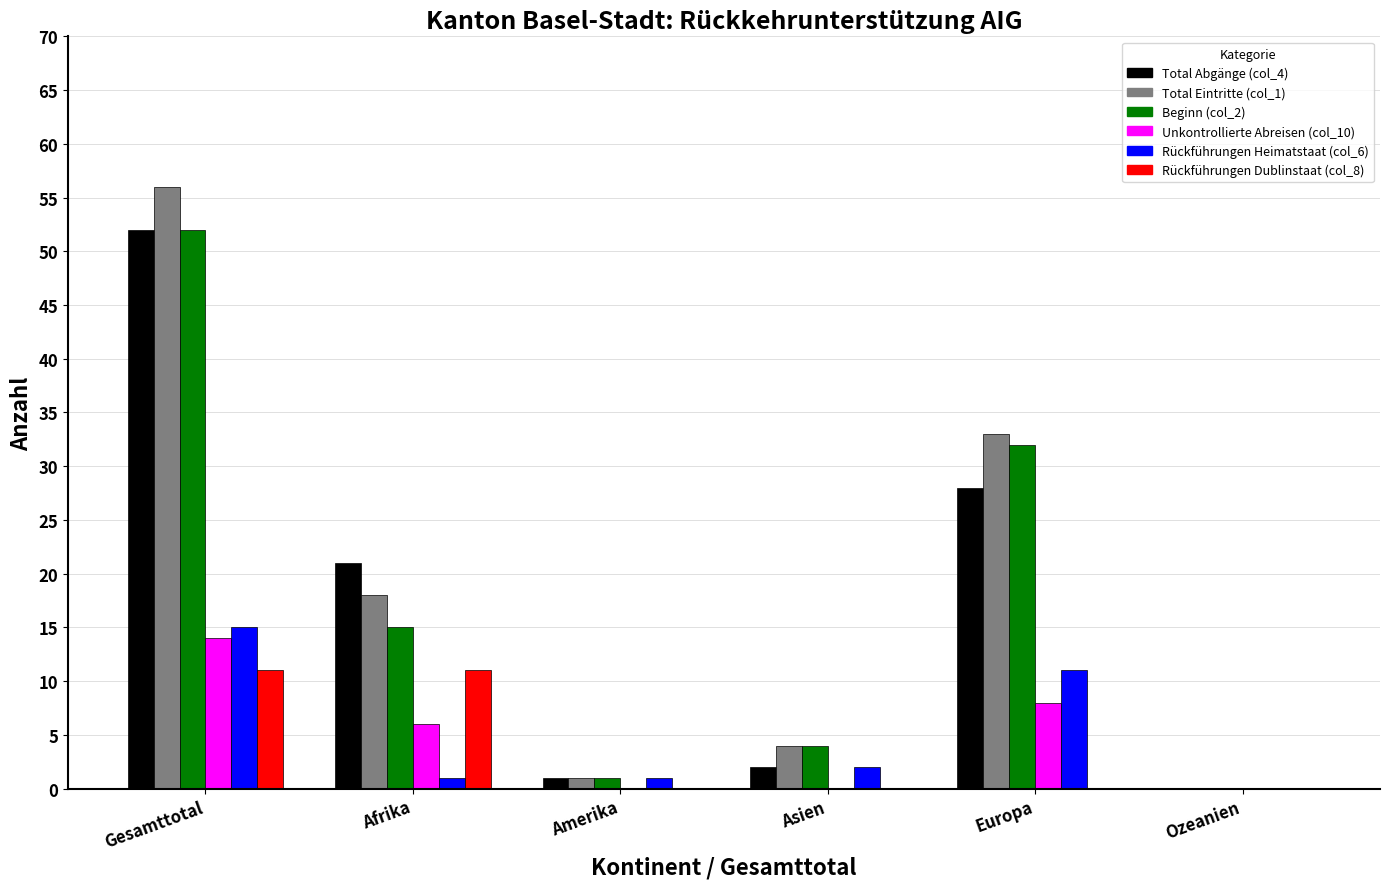

How many positive values does the Total Abgänge (col_4) series have?

5